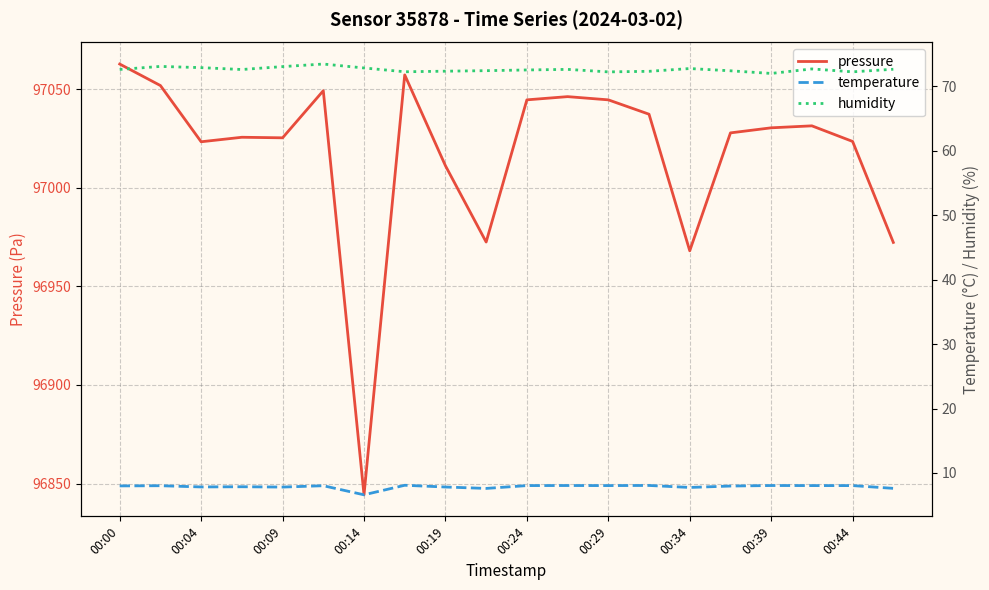

The pressure series shows 162046.9 at 00:24. True or false?

False